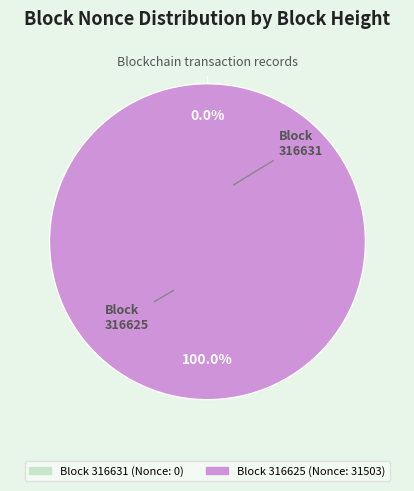

Is the sum of 316625 and 316631 greater than half?

Yes